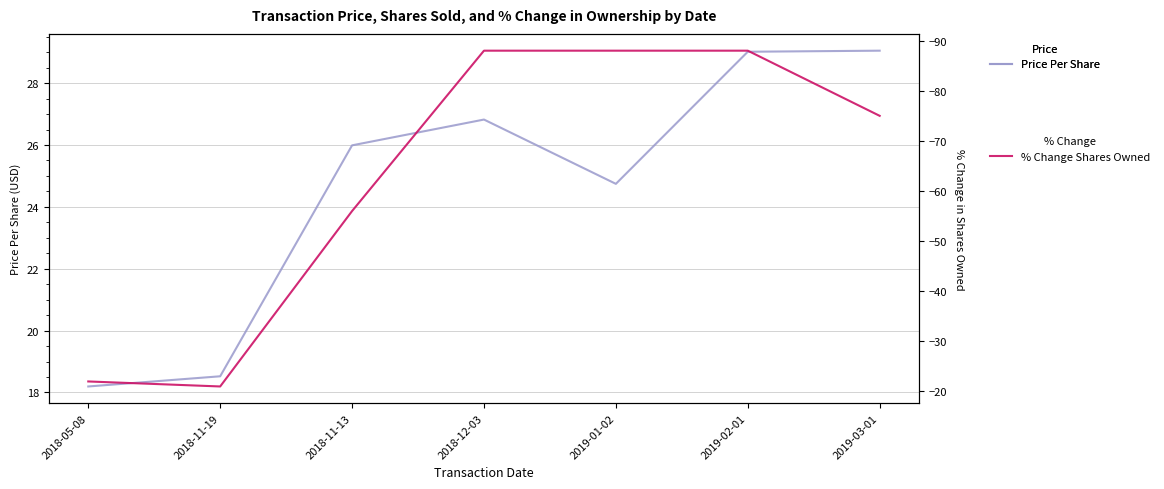

Rank the series by their average value, from lowest to highest.

% Change Shares Owned, Price Per Share